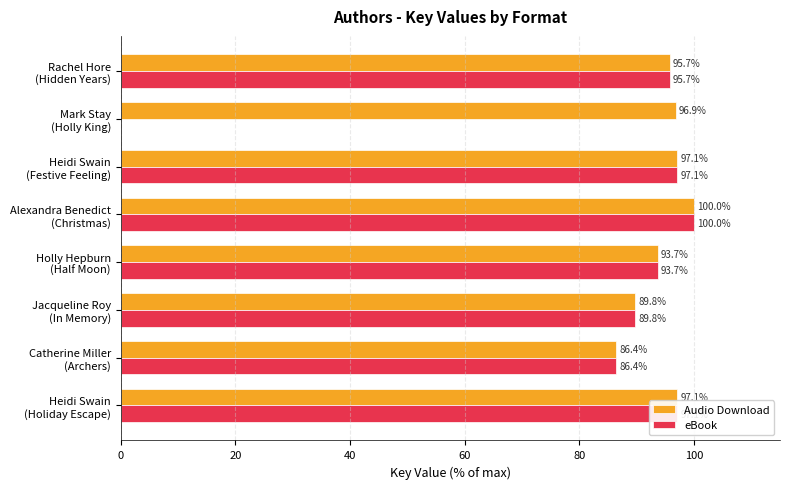

What is the sum of all Audio Download values?

756.7